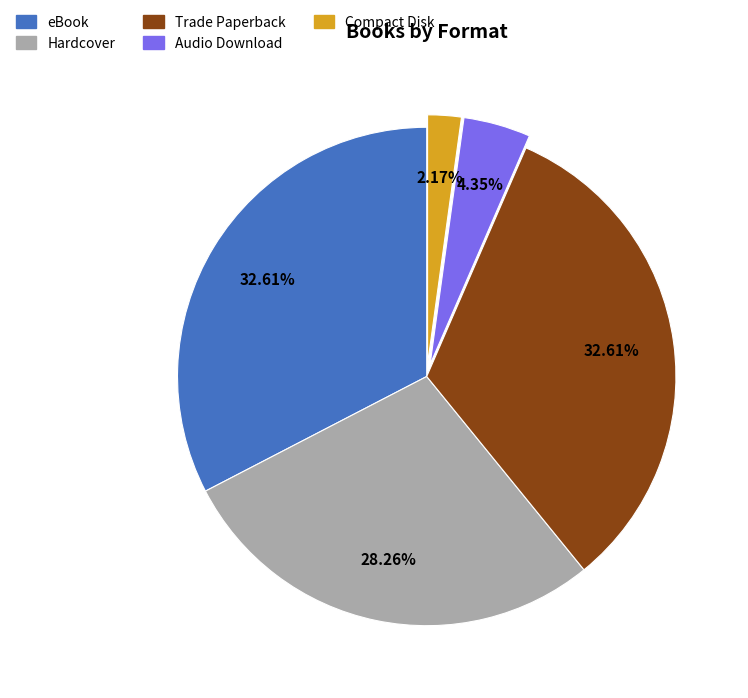

How many slices are in this pie chart?

5